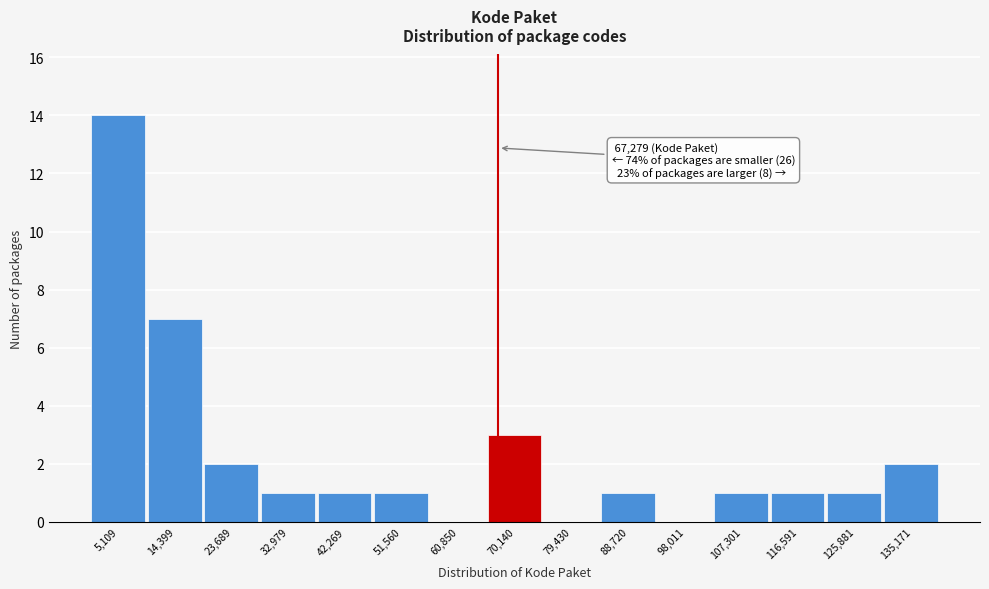

Over which range of the x-axis is the bar tallest?

0 to 10000